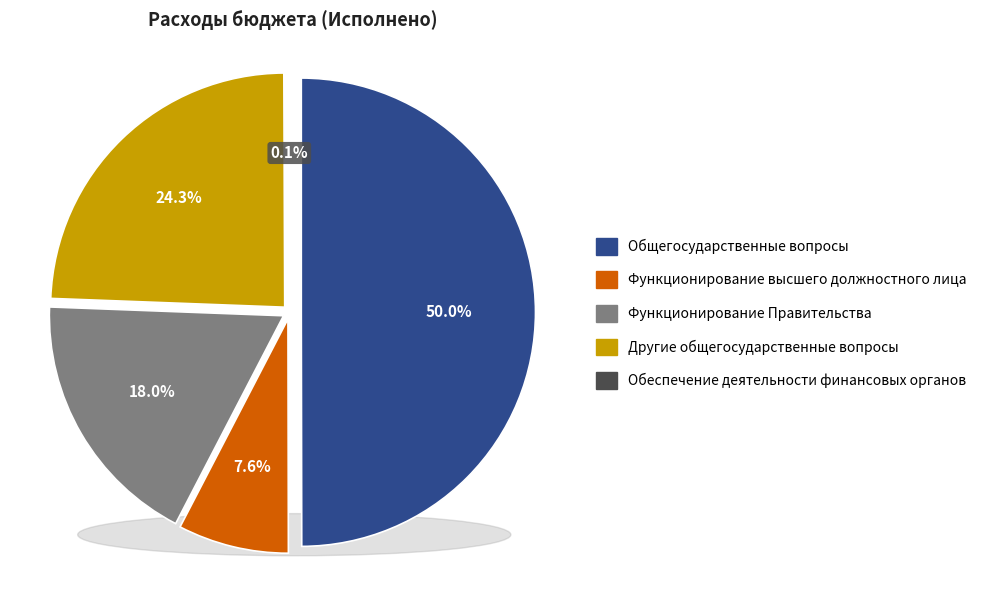

What is the smallest slice in the pie chart?

Обеспечение деятельности финансовых органов